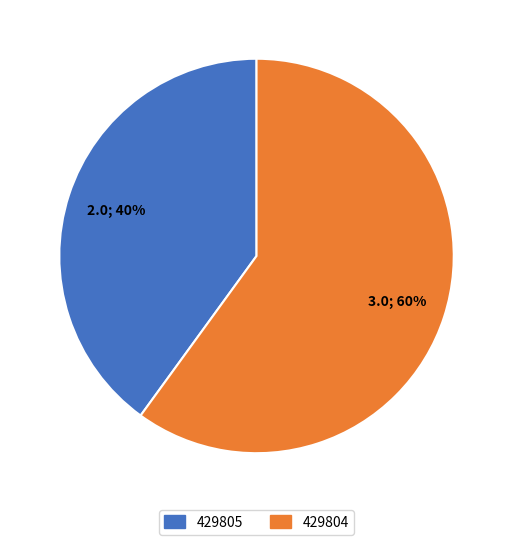

True or false: 429804 accounts for 48% of the total.

False